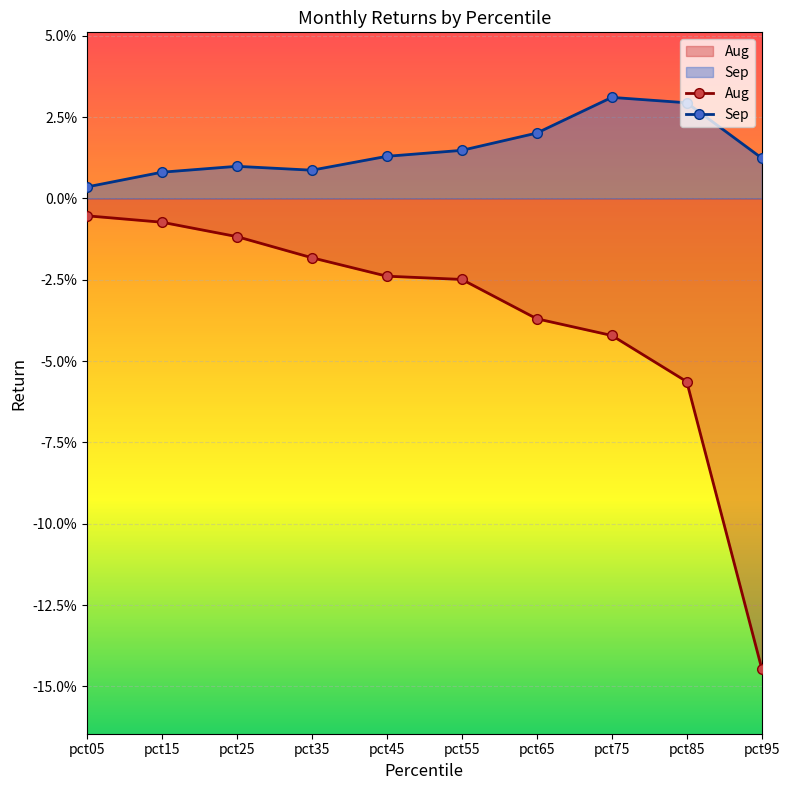

True or false: Sep and Aug cross at least once.

False